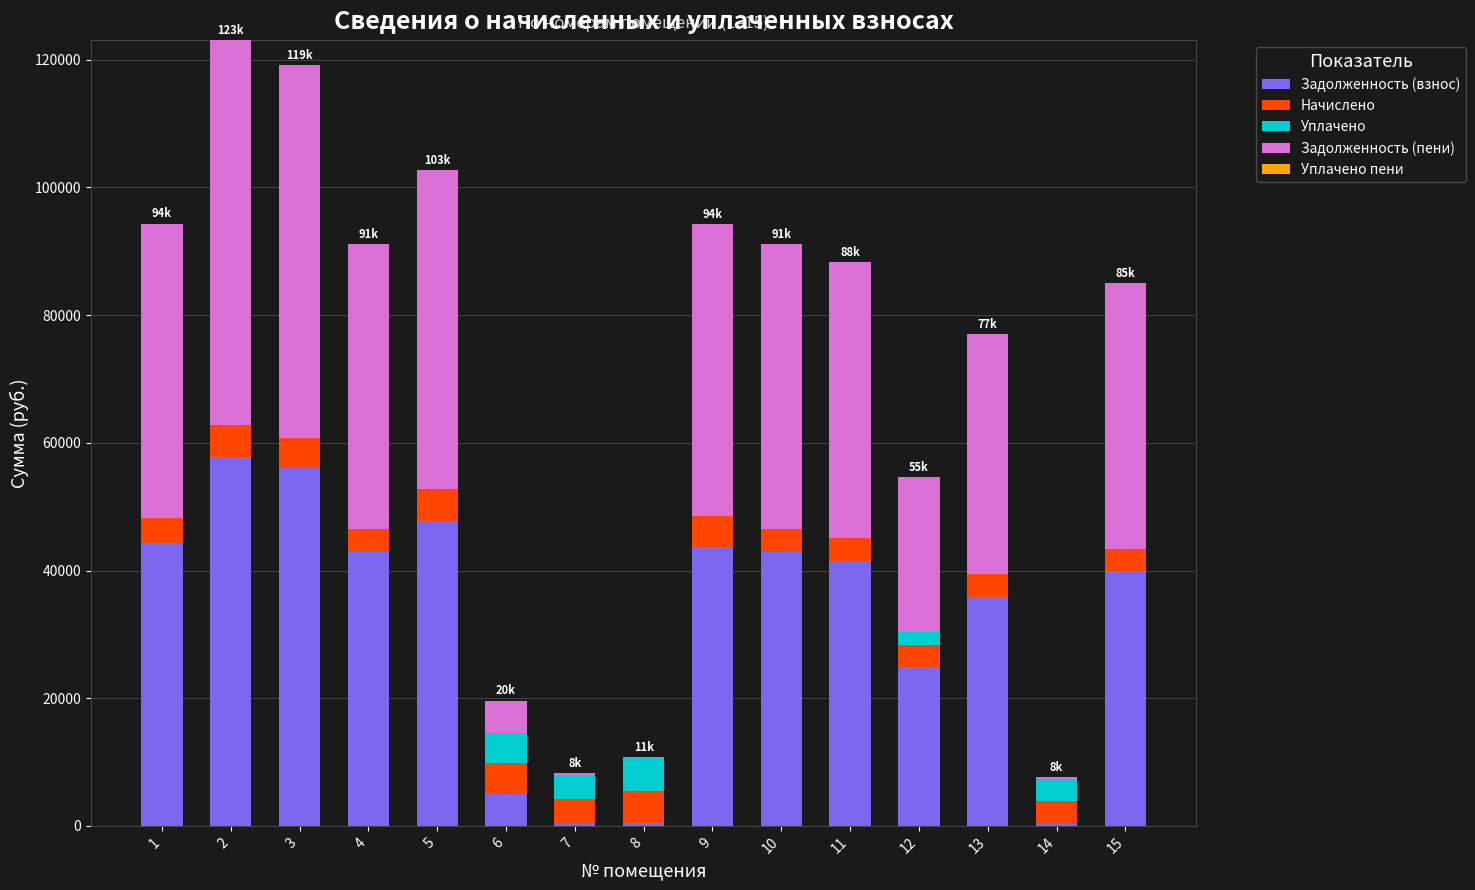

What is the total value across all series at 11?

88329.4